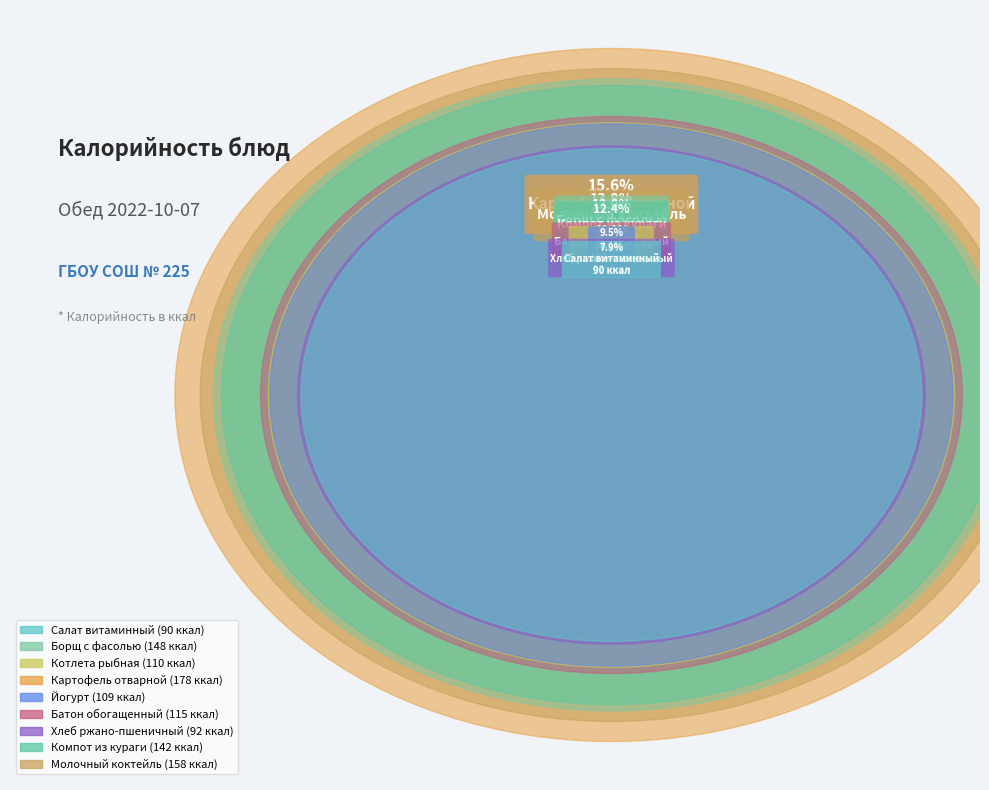

True or false: Хлеб ржано-пшеничный accounts for 1% of the total.

False